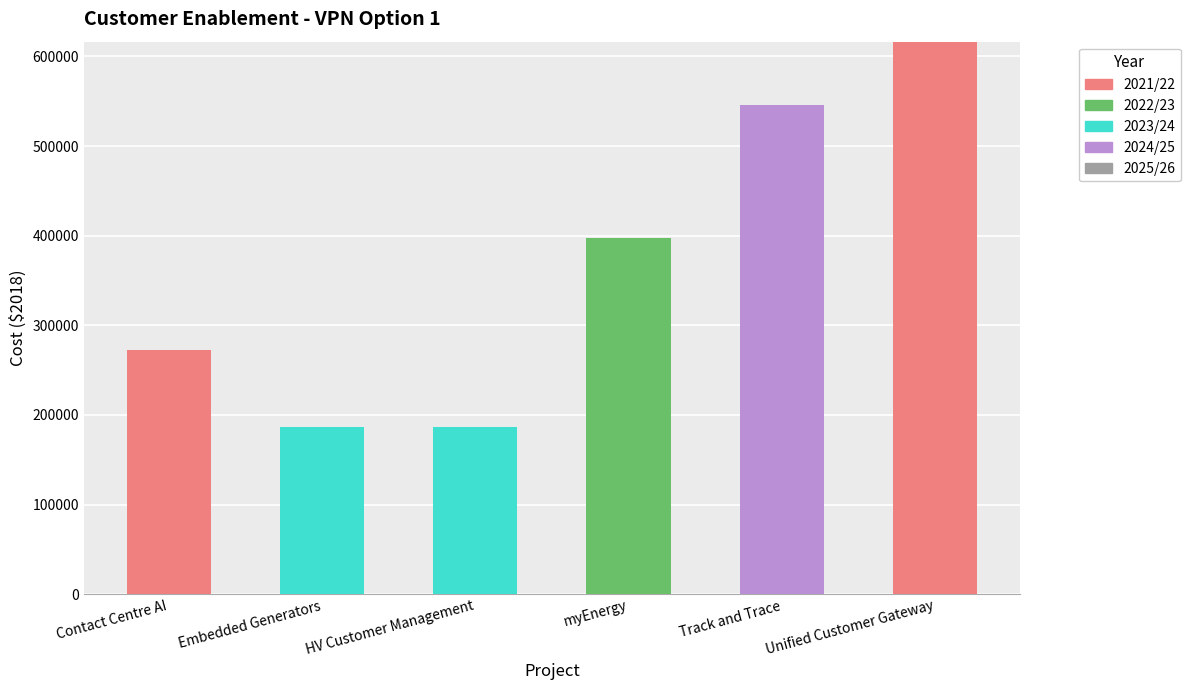

At which category is the sum across all series the highest?

Unified Customer Gateway